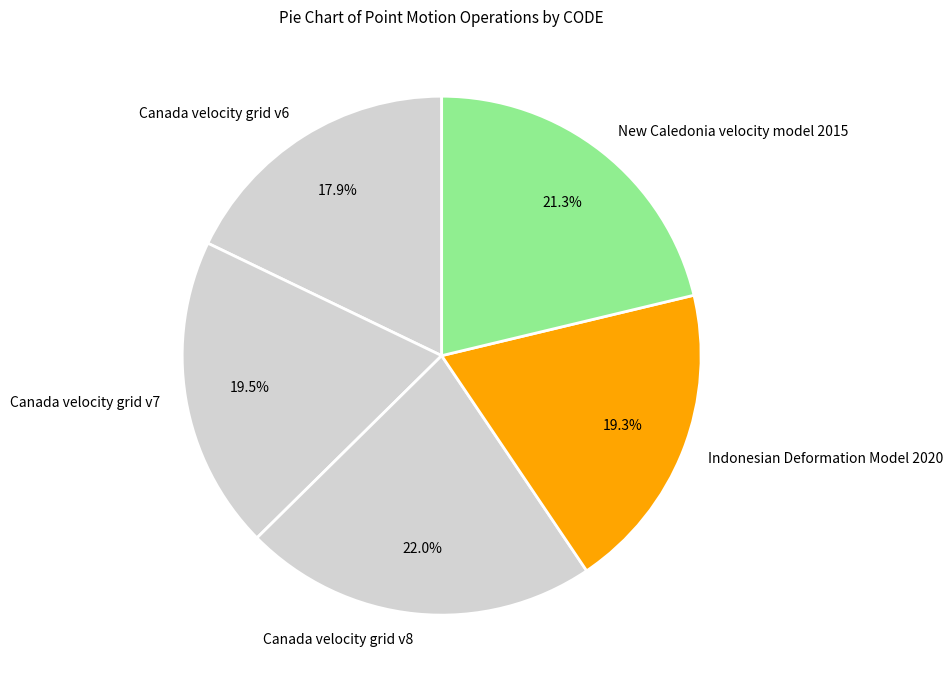

Is Canada velocity grid v8 the majority of the pie?

No